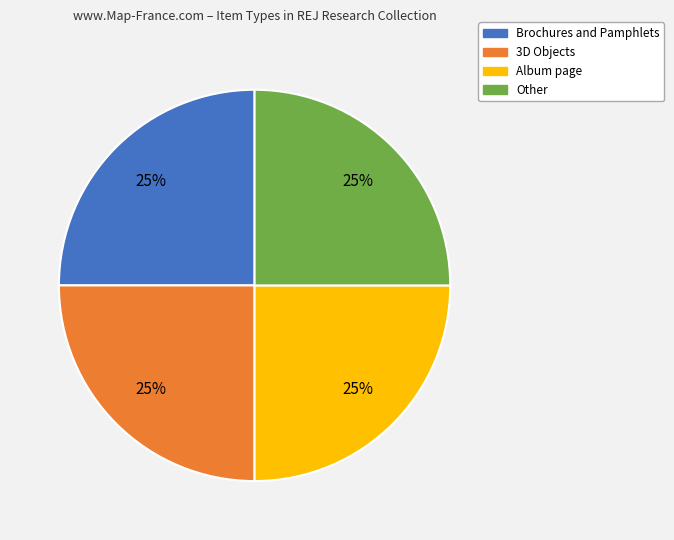

To the nearest percent, what is the average slice percentage?

25%